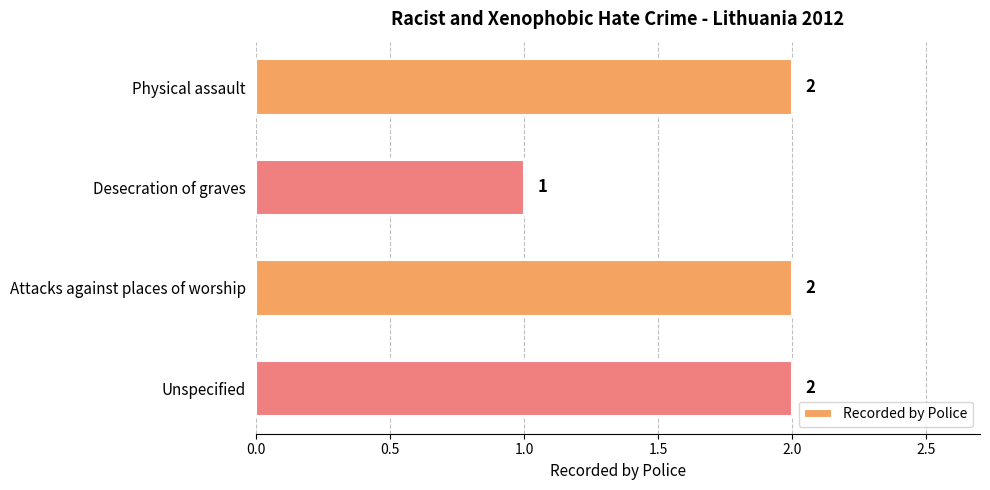

Between Desecration of graves and Physical assault, which is larger?

Physical assault